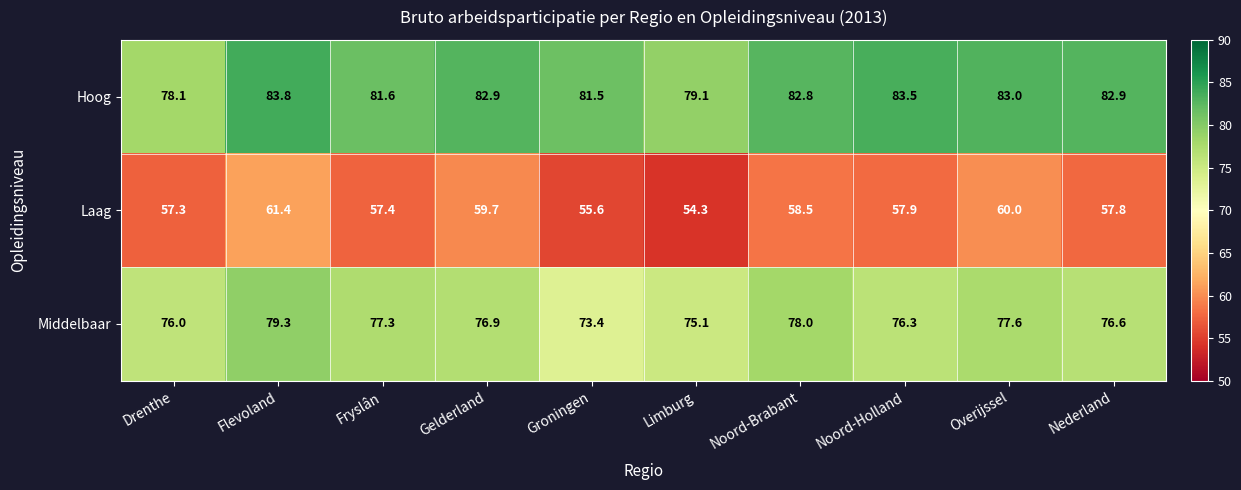

Which series has the widest spread of values?

Laag